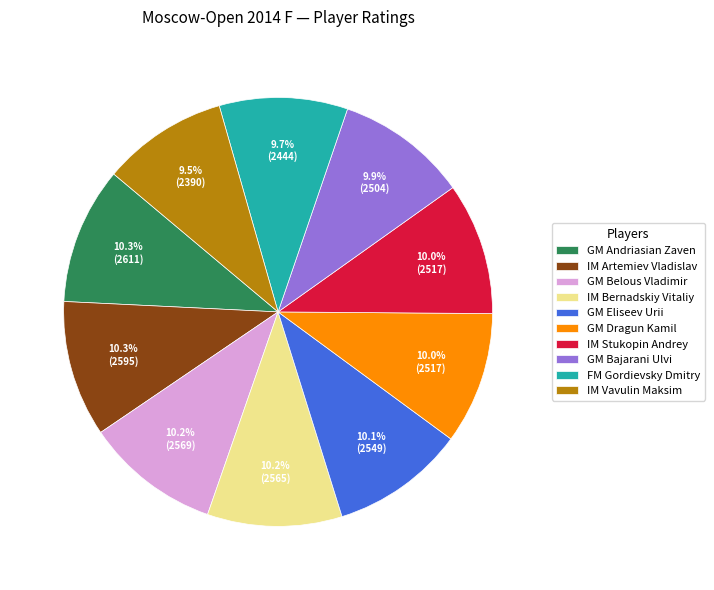

To the nearest percent, what is the average slice percentage?

10%